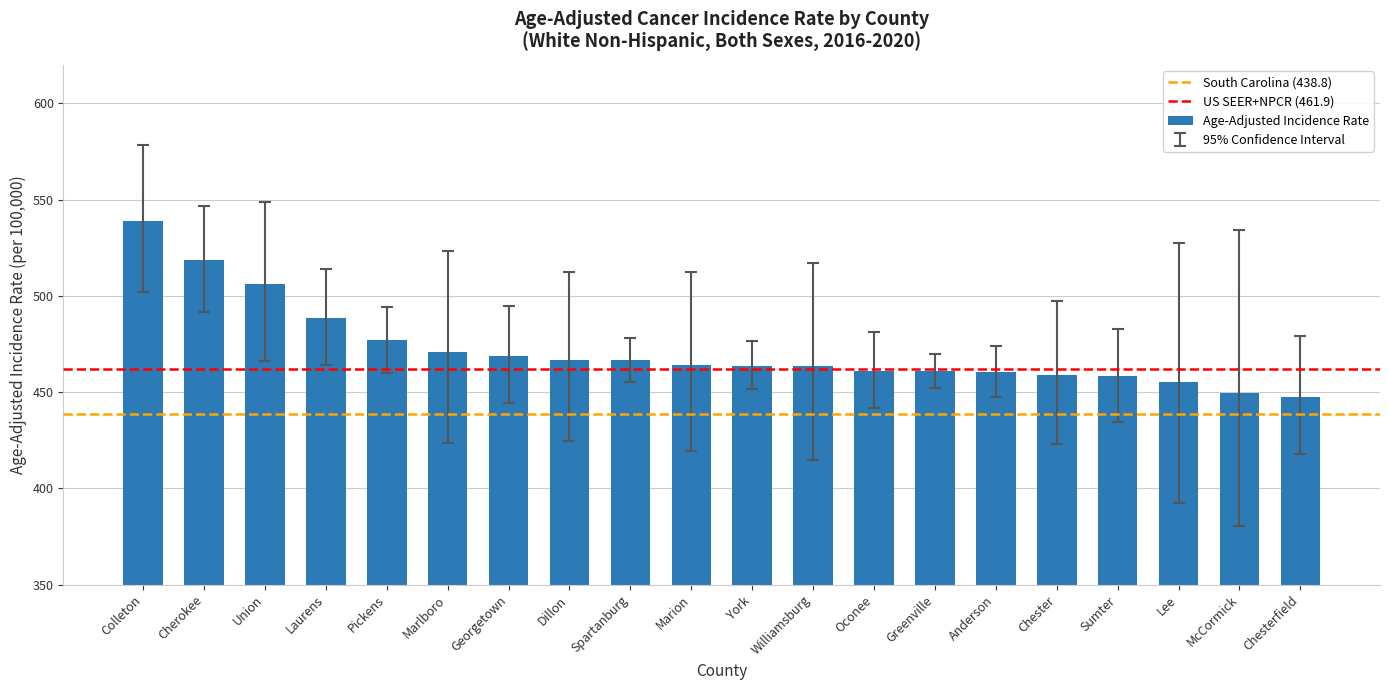

What is the sum of the values at Oconee and Cherokee?

979.8